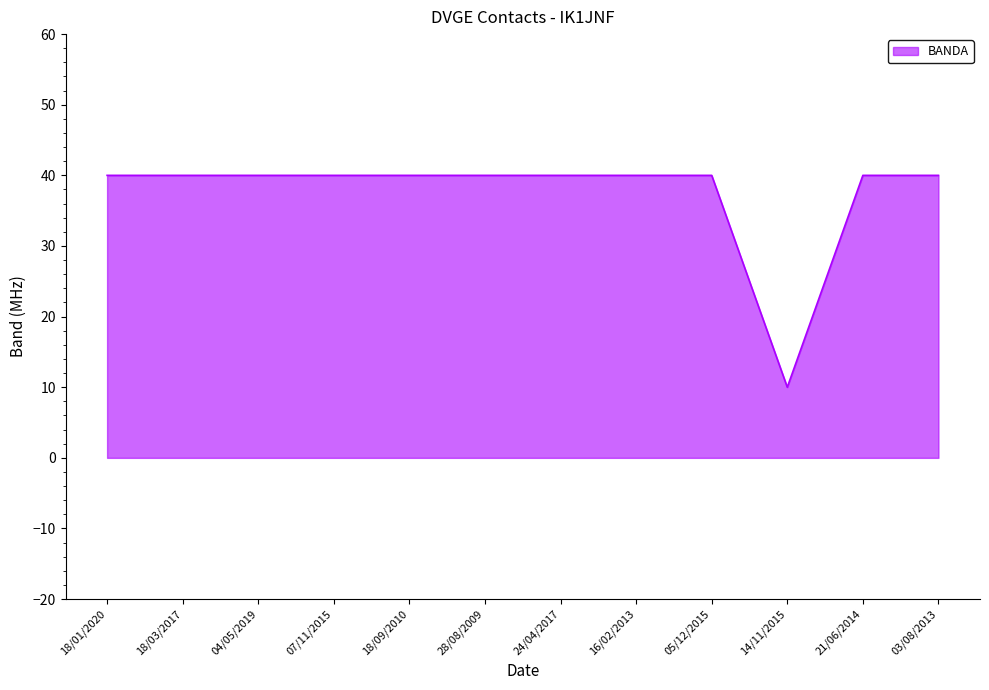

The value at 14/11/2015 is 10. True or false?

True